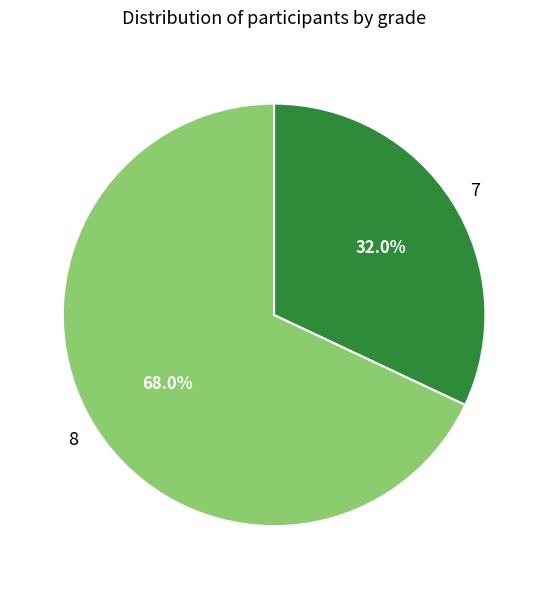

Count the number of slices in the pie.

2